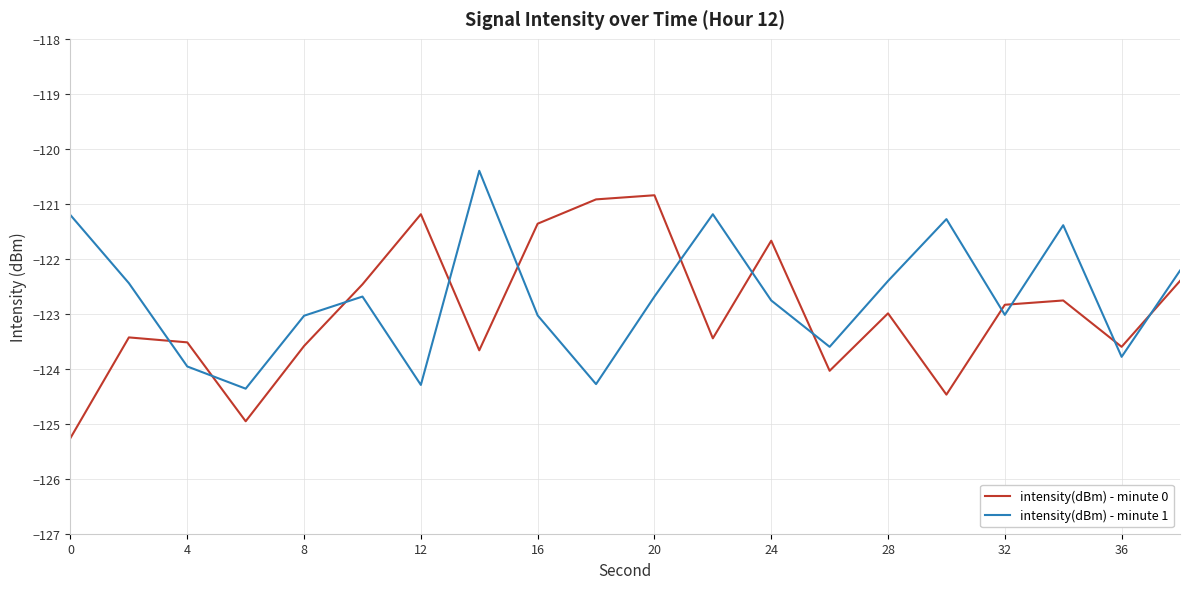

How many values in the intensity(dBm) - minute 0 series are below -122?

15